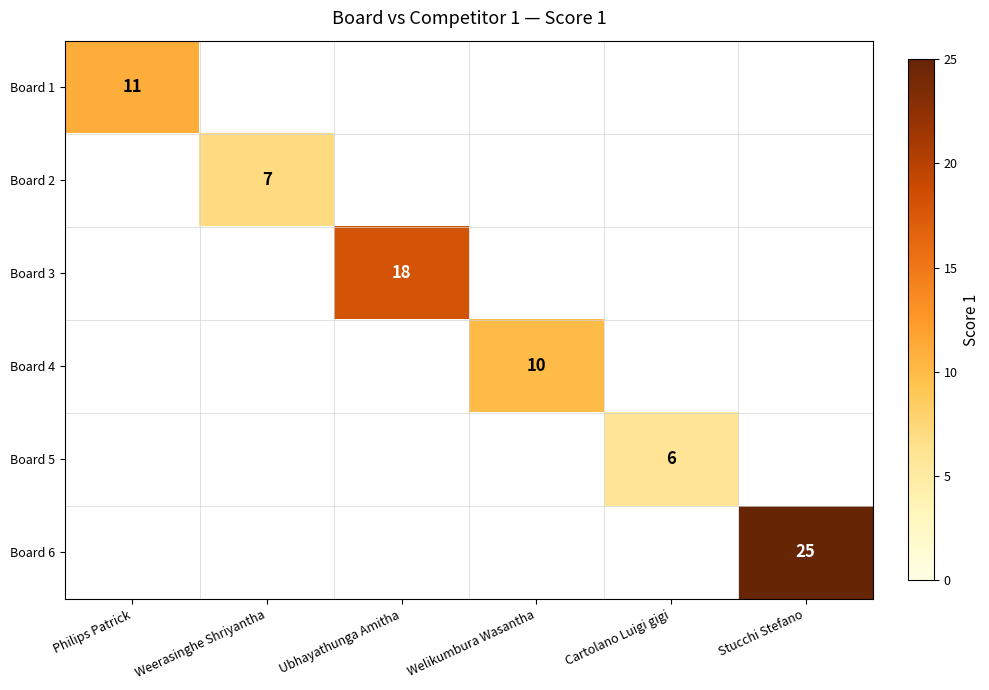

Which label corresponds to the largest value in the chart?

Stucchi Stefano